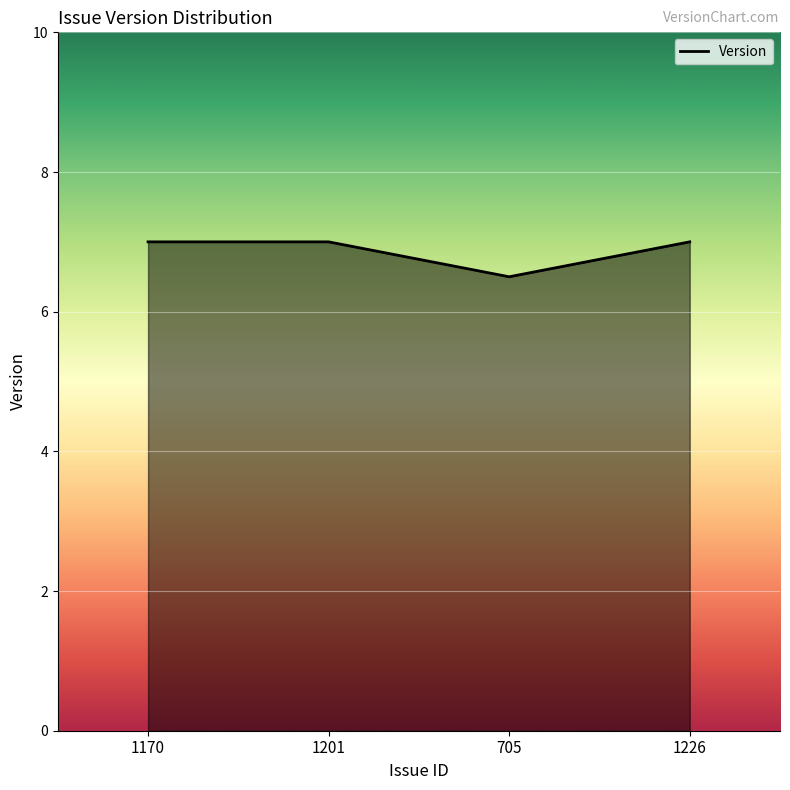

Is it true that the value at 1201 is 7.0?

True